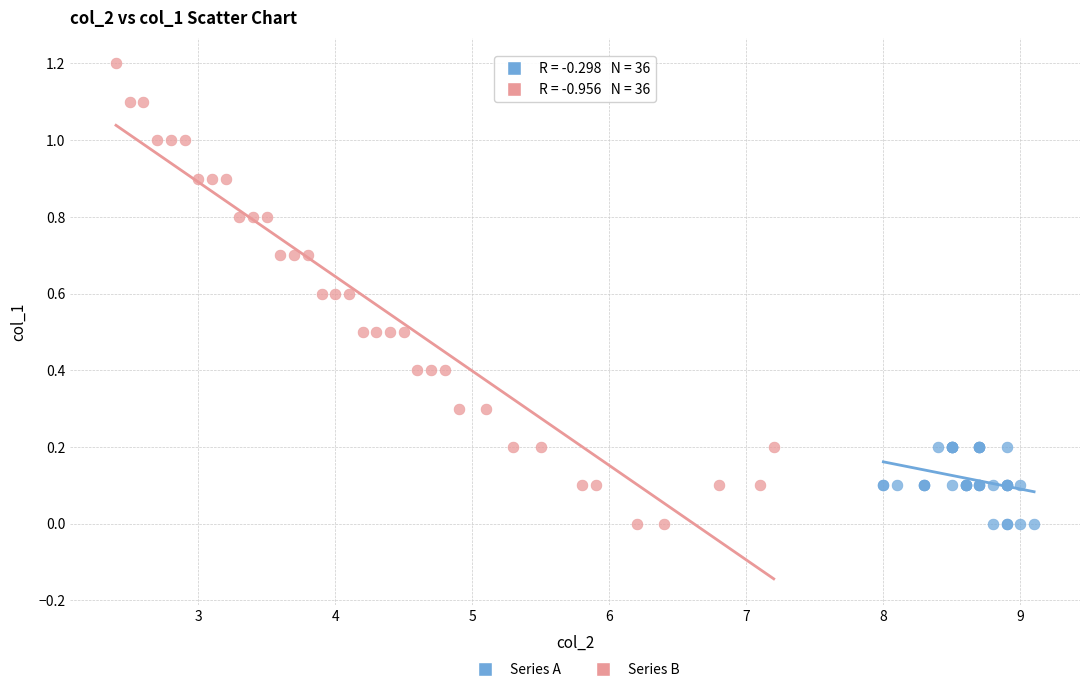

Which series has the widest spread of Y values?

Series B